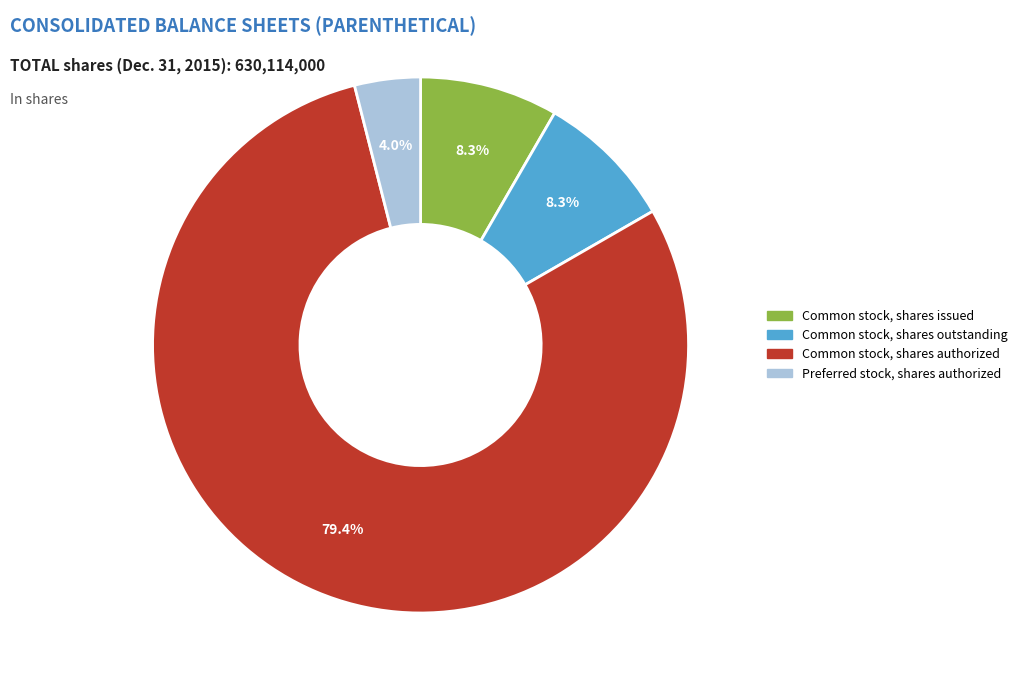

What percentage is NOT represented by Common stock, shares authorized?

20.6%